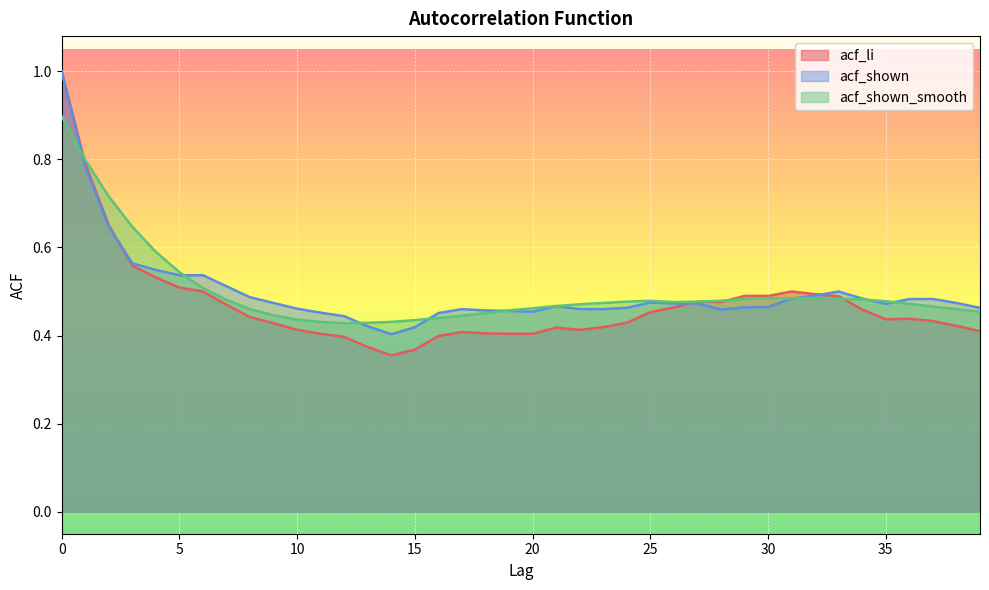

What is the sum of all acf_shown_smooth values?

20.0